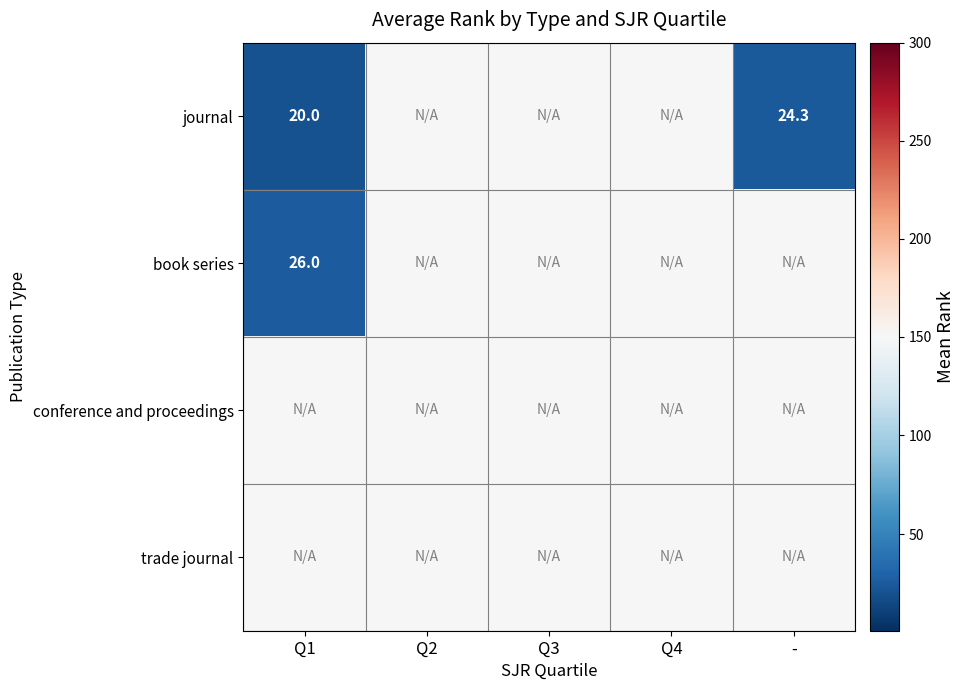

The value of book series at Q1 is 7.3. True or false?

False